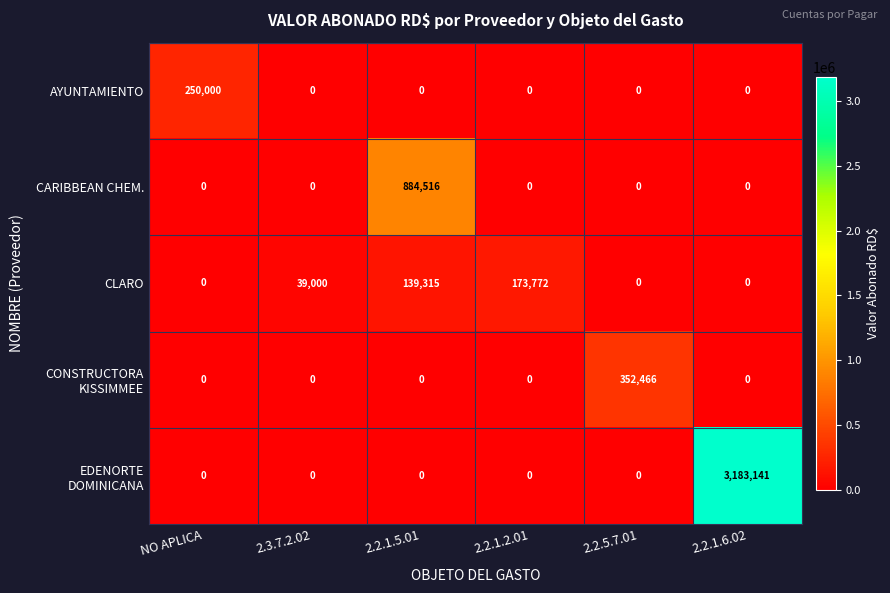

Count the number of data series in this chart.

5